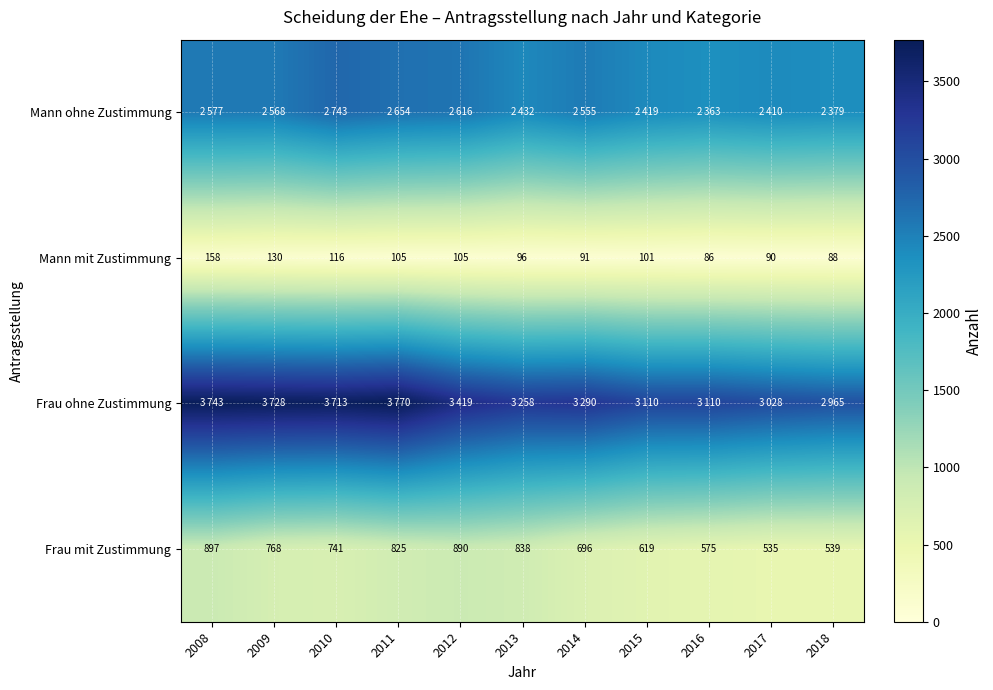

What is the sum of all Frau mit Zustimmung values?

7923